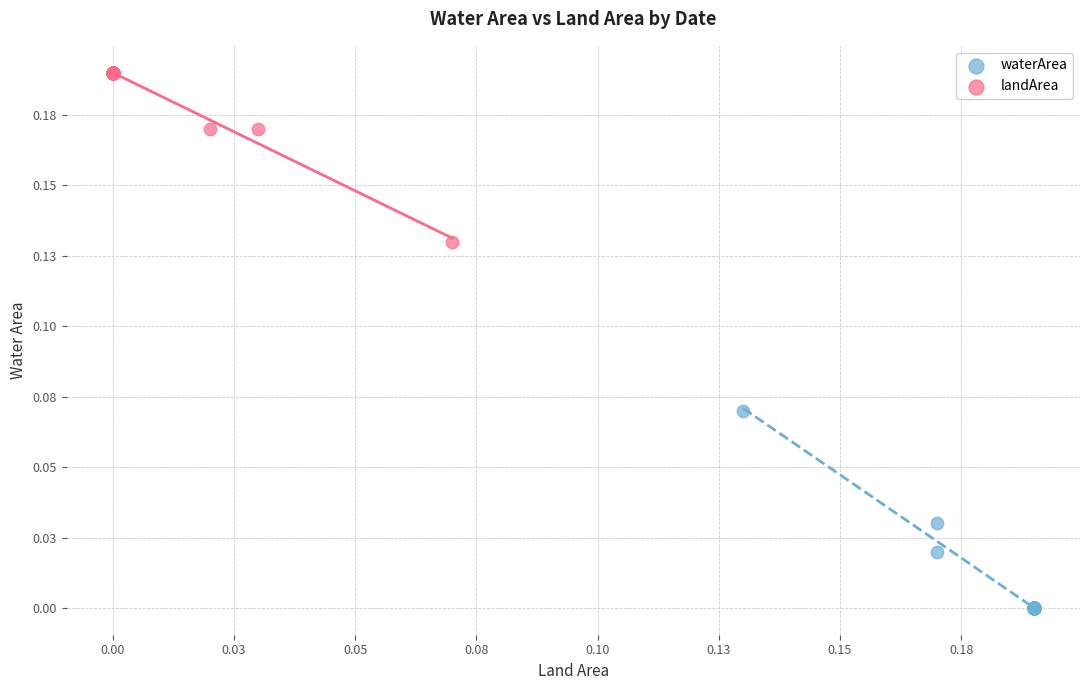

What are all the series names shown in the legend?

waterArea, landArea